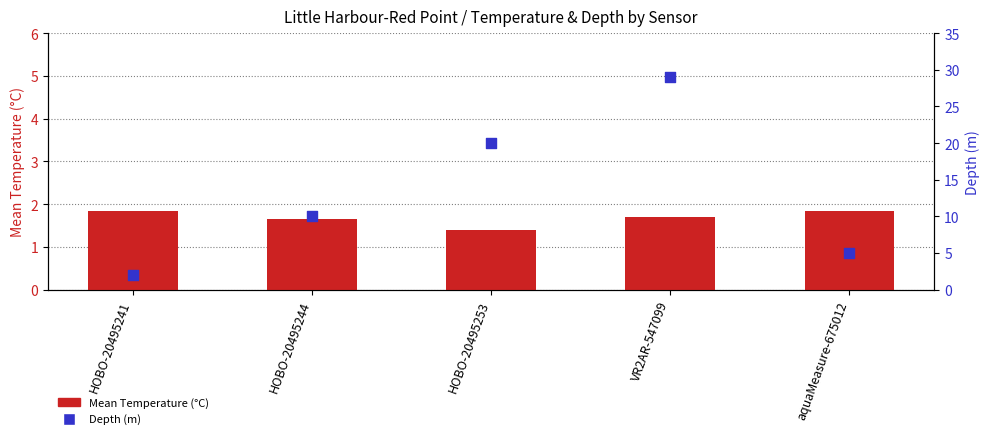

At how many categories does at least one series exceed 16?

2